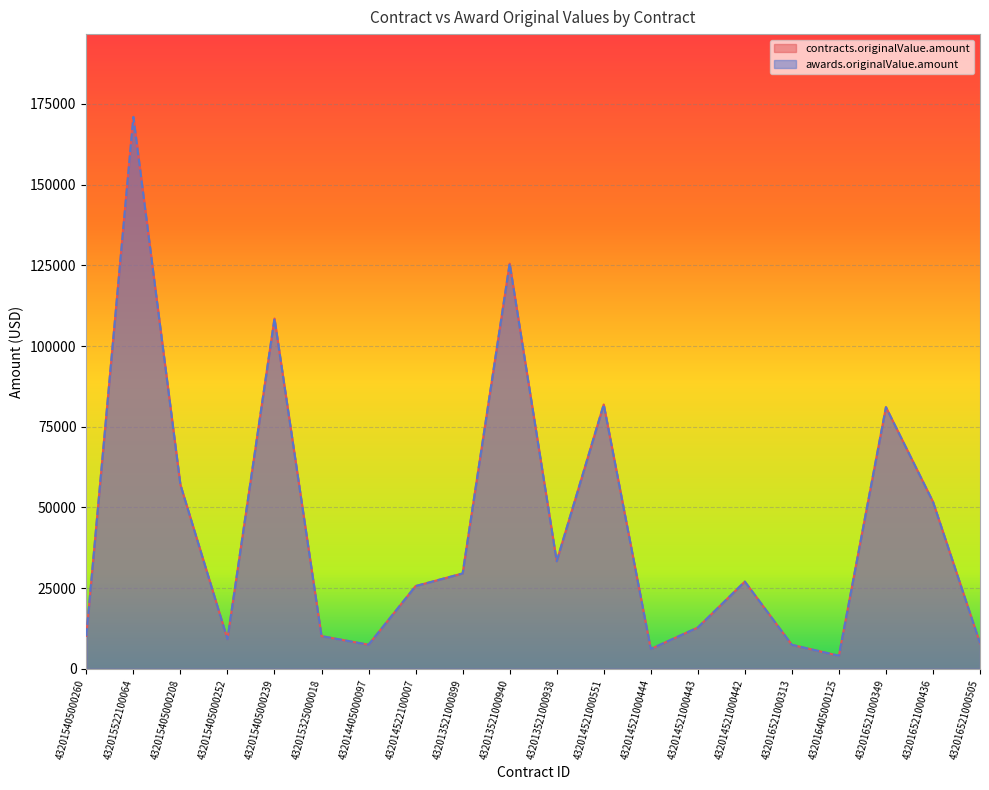

What is the average value of the awards.originalValue.amount series?

43376.9